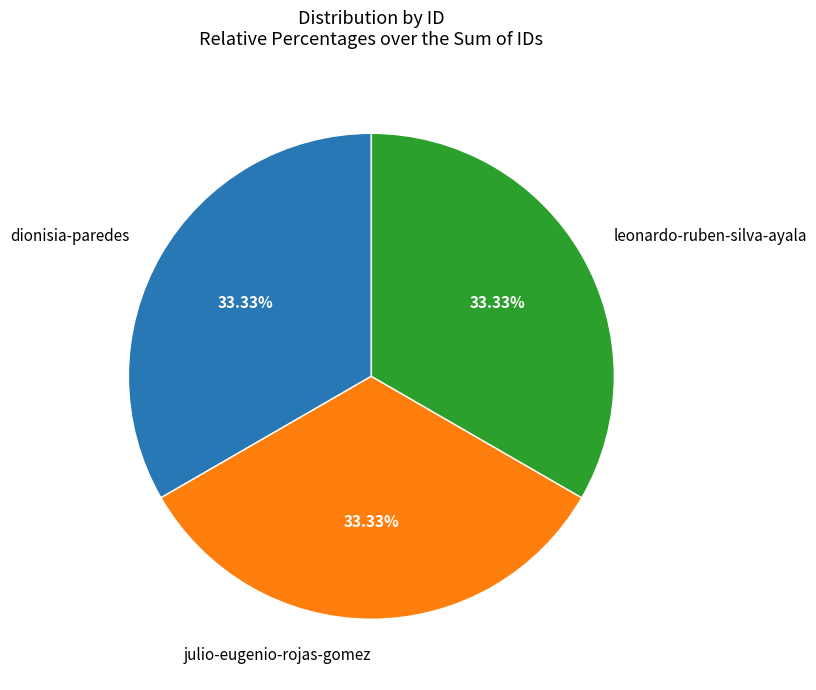

Is the sum of dionisia-paredes and julio-eugenio-rojas-gomez greater than half?

Yes